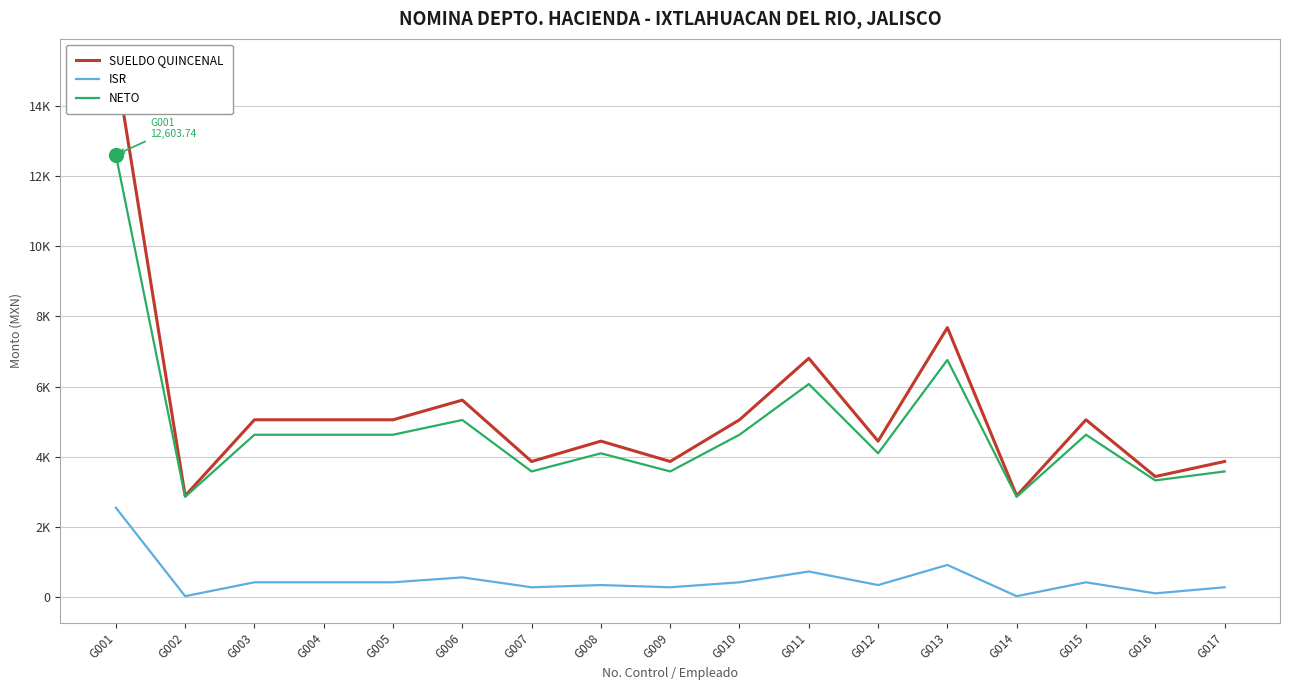

What is the total value across all series at G004?

10111.7